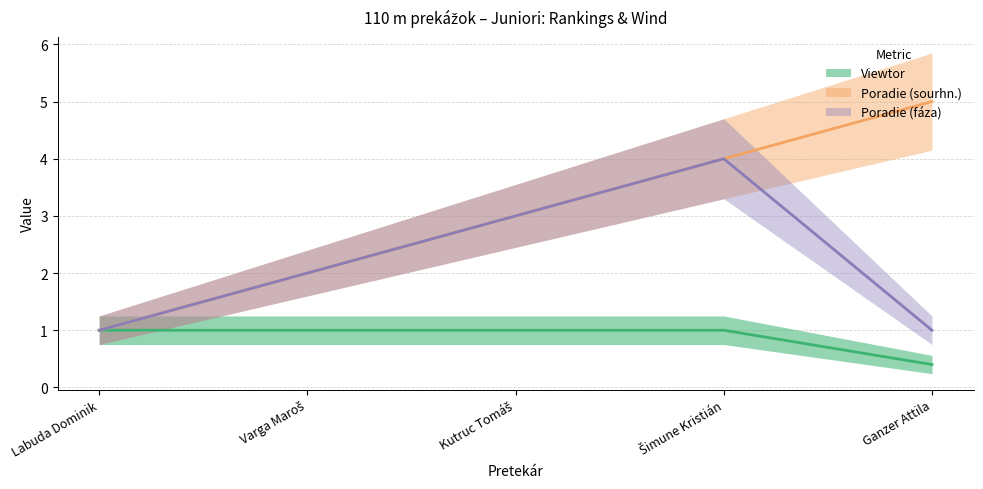

At which label does Poradie (fáza) reach its minimum?

Labuda Dominik